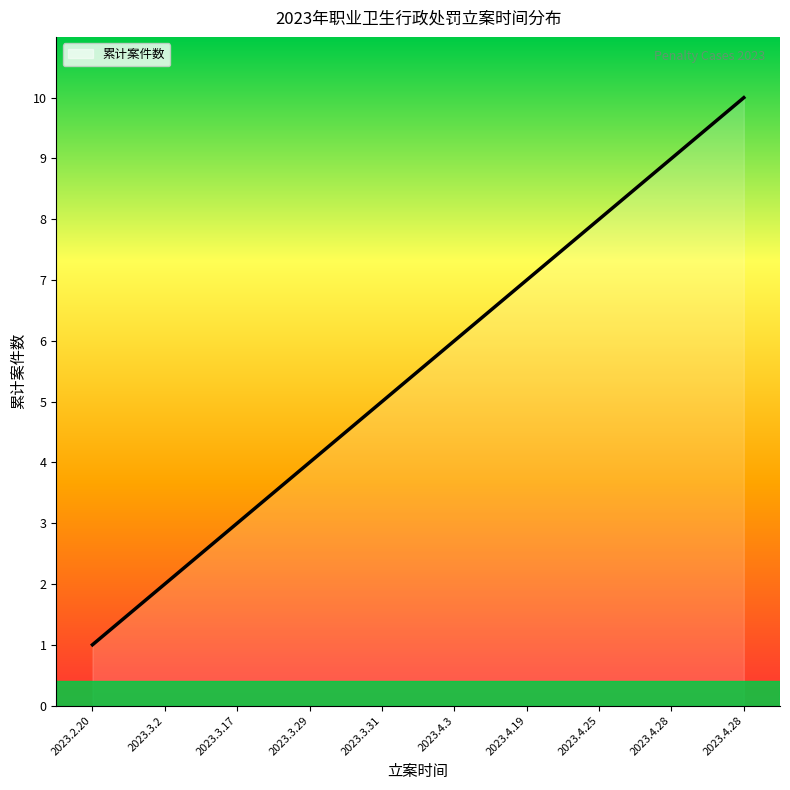

At which category does the chart reach its peak across all series?

2023.4.28